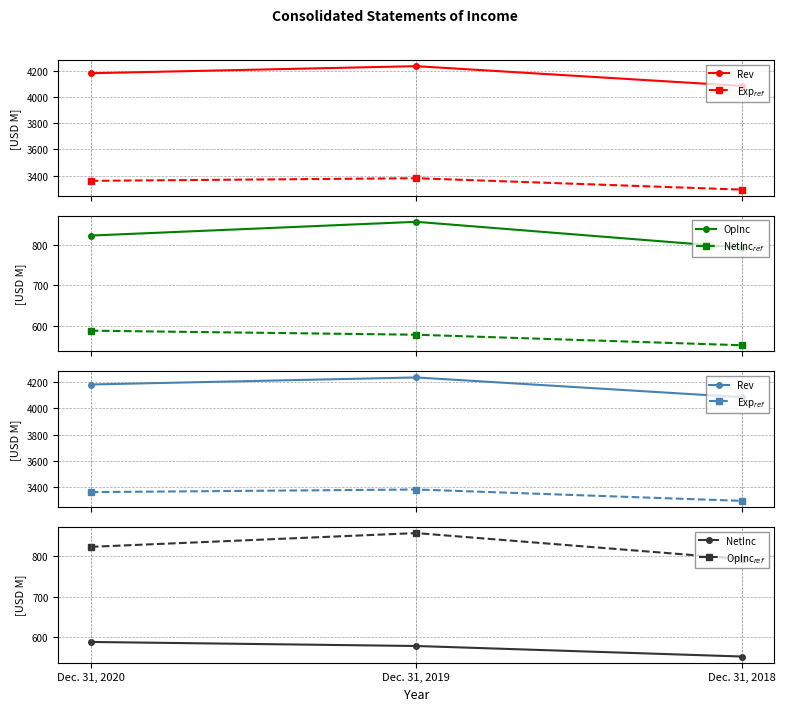

What is the difference between the maximum and second lowest values in the OpInc$_{ref}$ series?

34